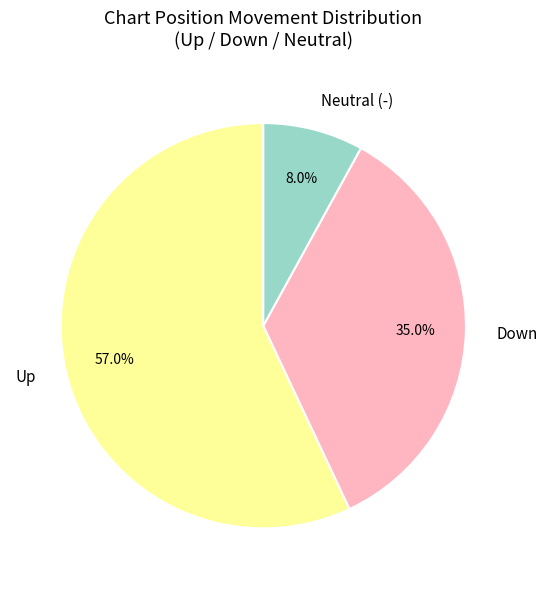

Which category accounts for the majority?

Up